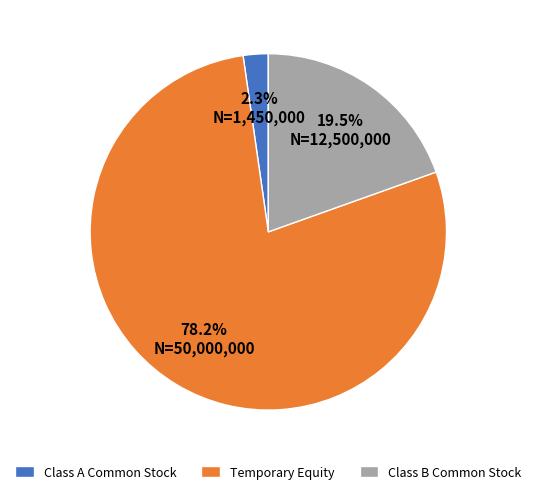

To the nearest percent, what is the average slice percentage?

33%